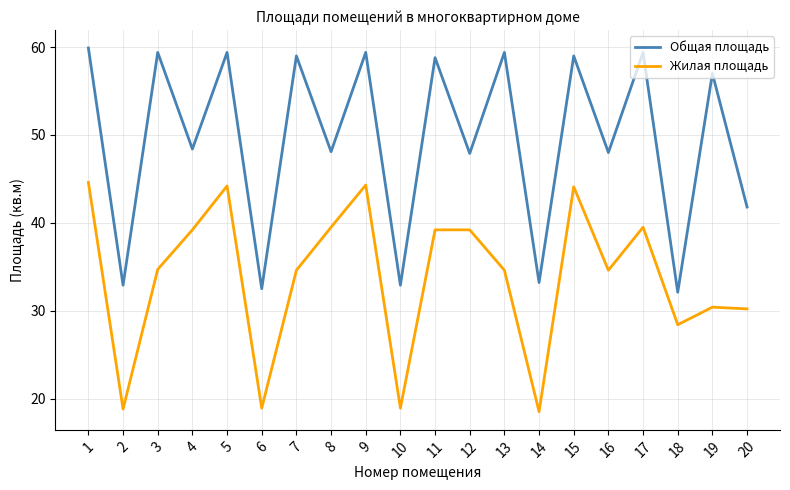

Which category has the lowest value in the Общая площадь series?

18